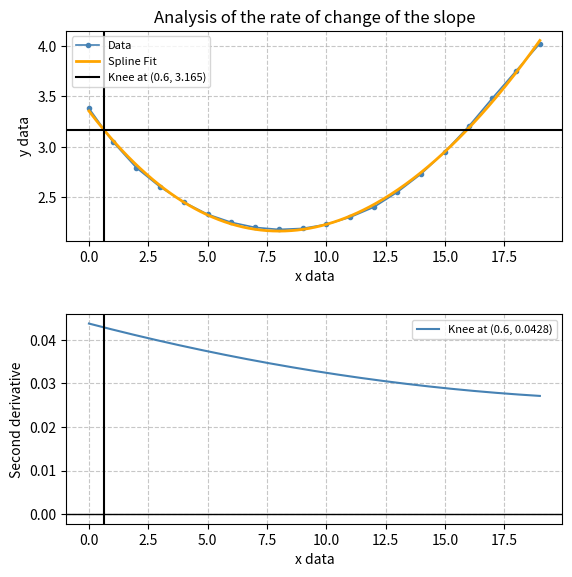

True or false: there are more than 2 points higher than both neighbors.

False